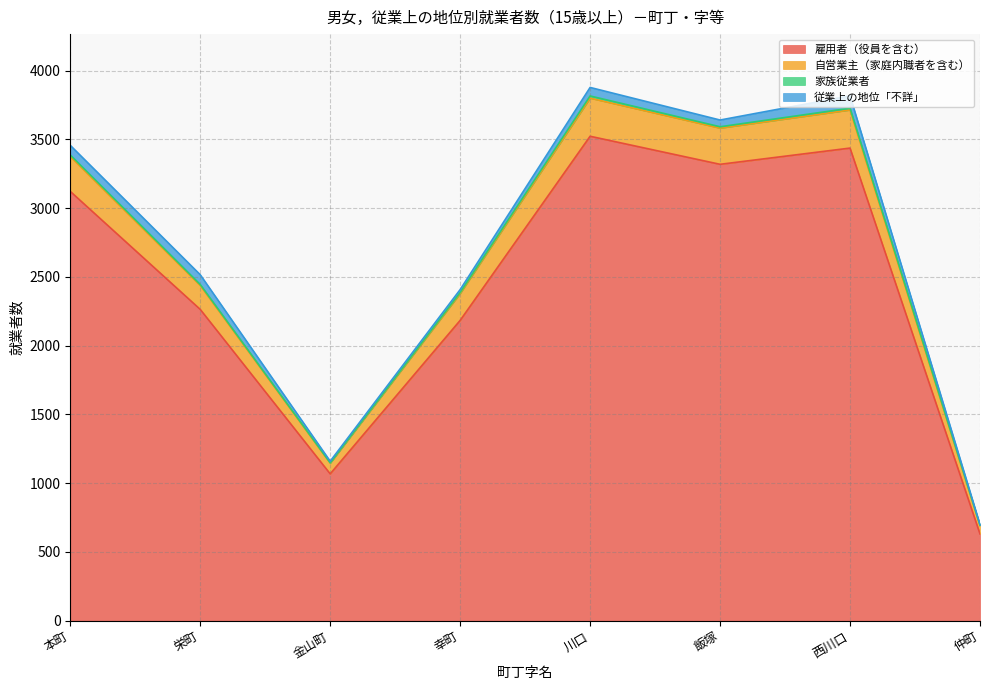

What is the maximum value for 雇用者（役員を含む）?

3523